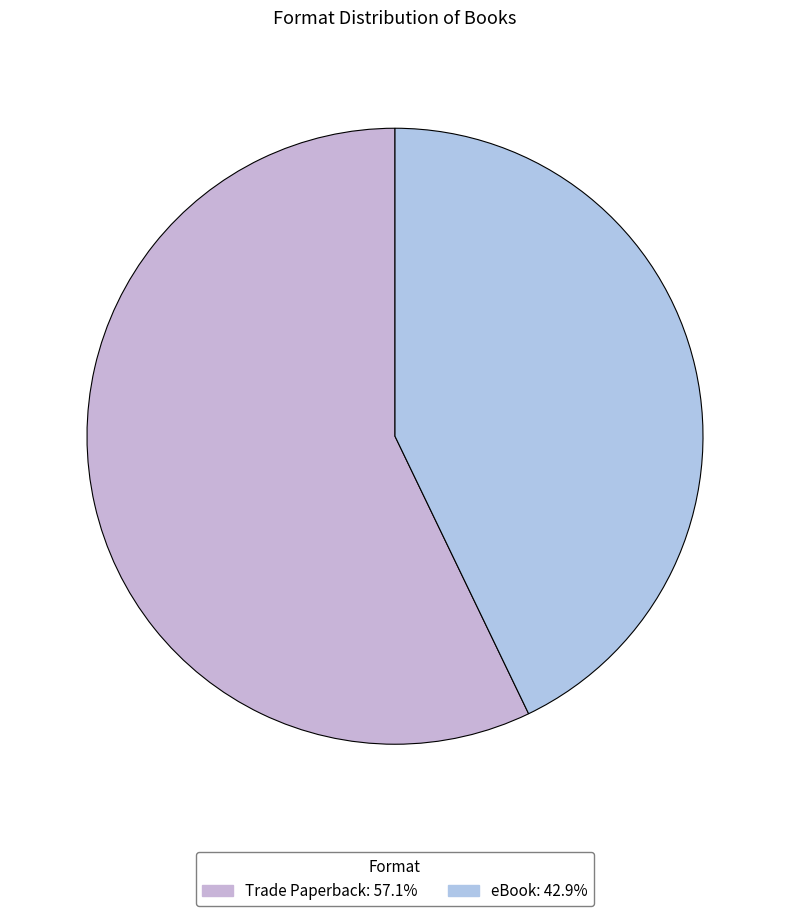

Count the number of slices in the pie.

2